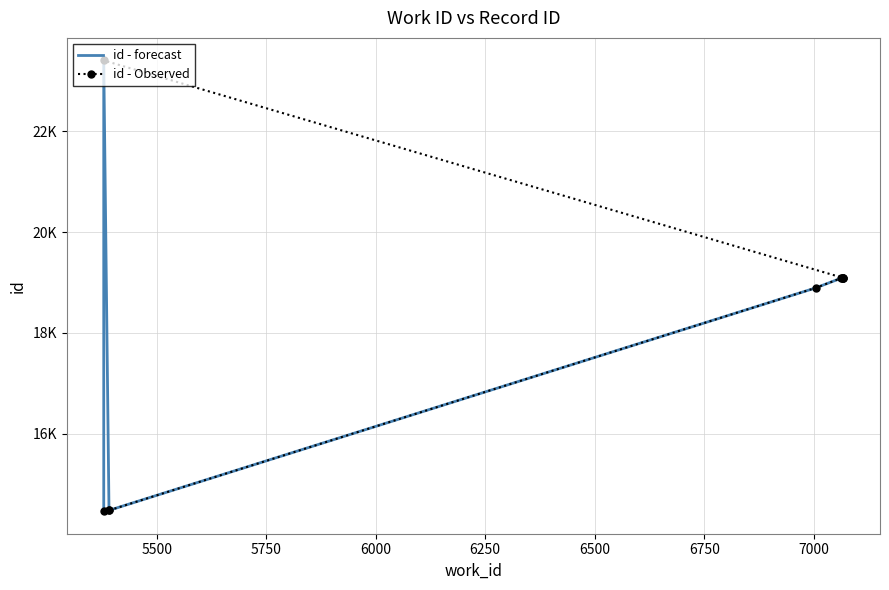

Where do id - forecast and id - Observed first cross each other?

5500 and 5750